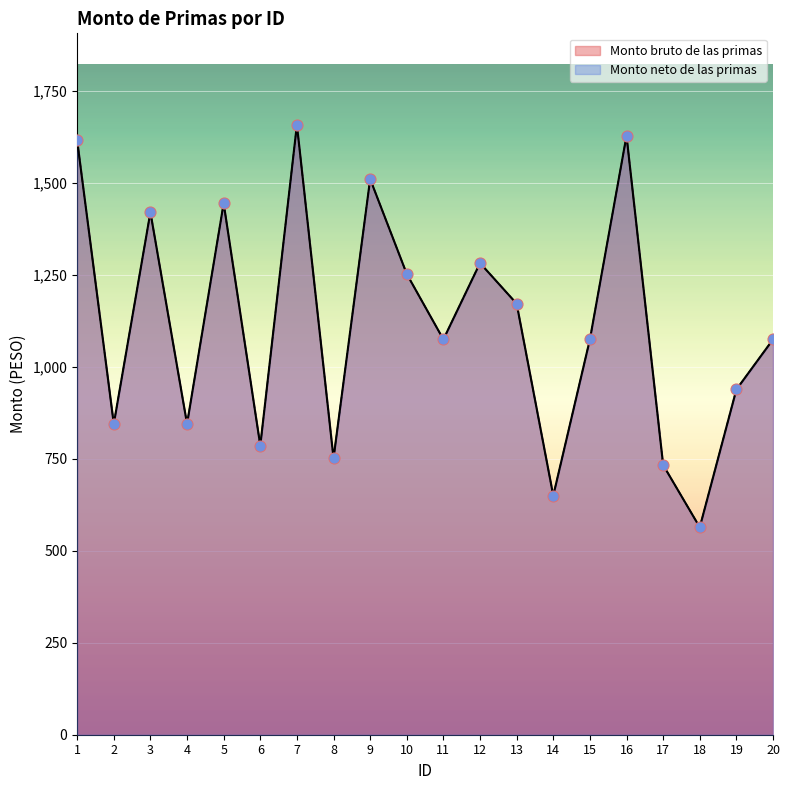

At which category is the sum across all series the highest?

7